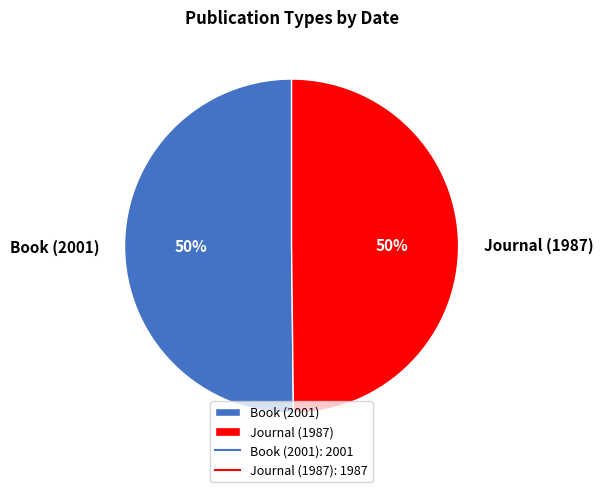

What is the ratio of the value at Journal (1987) to the value at Book (2001)?

1.0